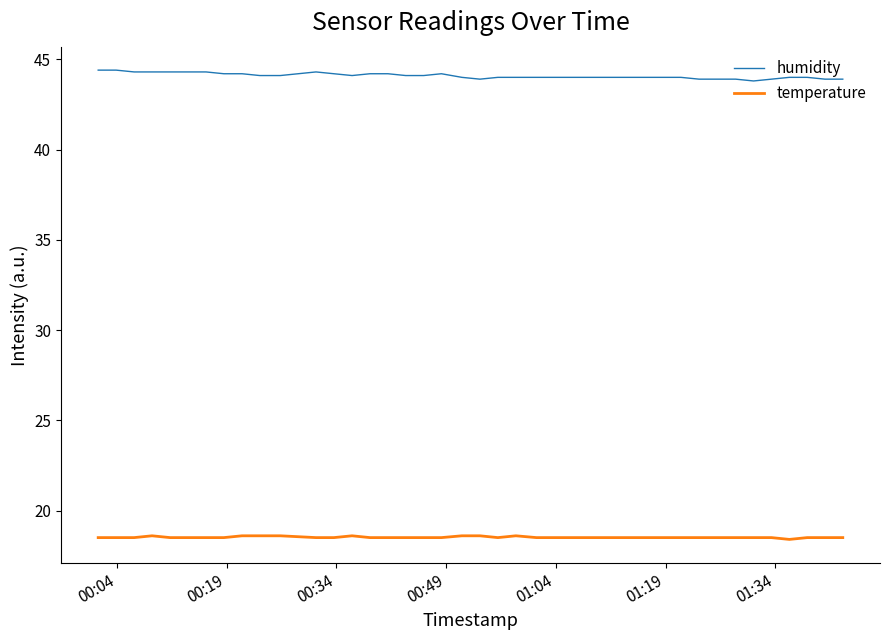

How many temperature values are between 18 and 19?

40